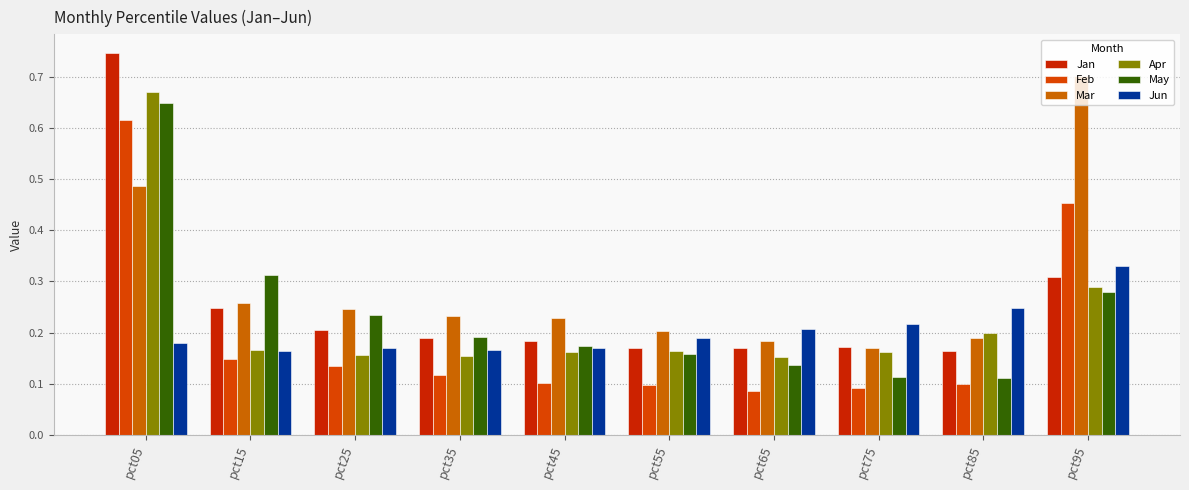

Rank the series at pct85 from highest to lowest value.

Jun, Apr, Mar, Jan, May, Feb